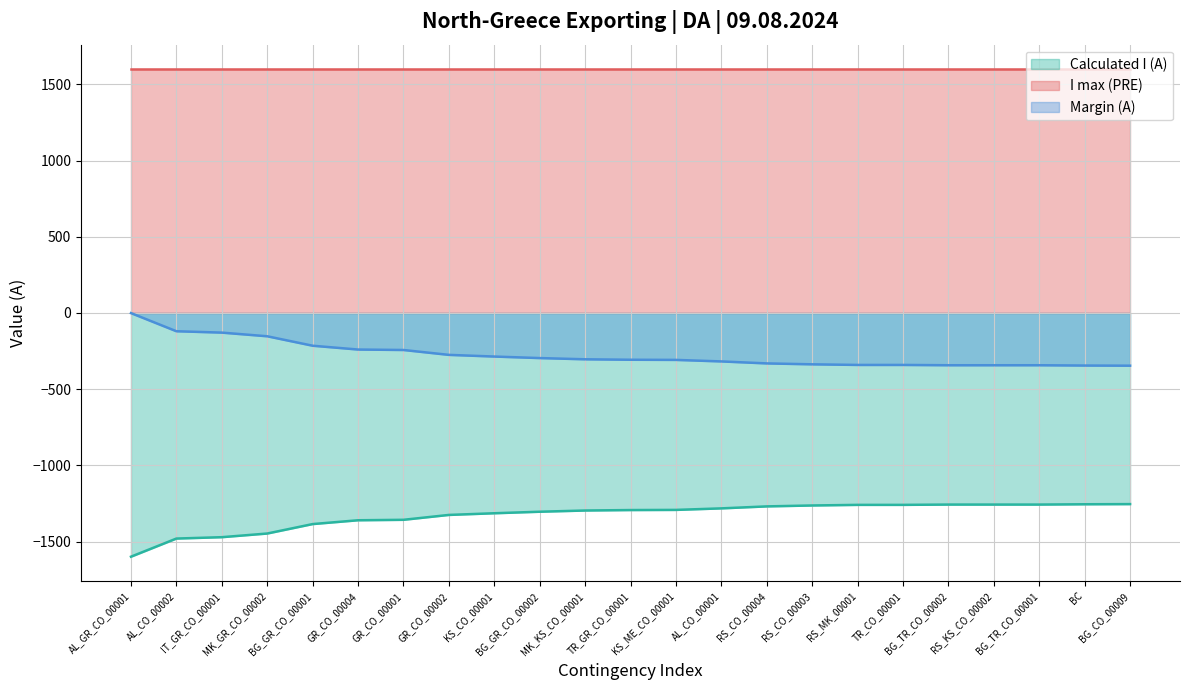

What is the greatest value displayed?

1600